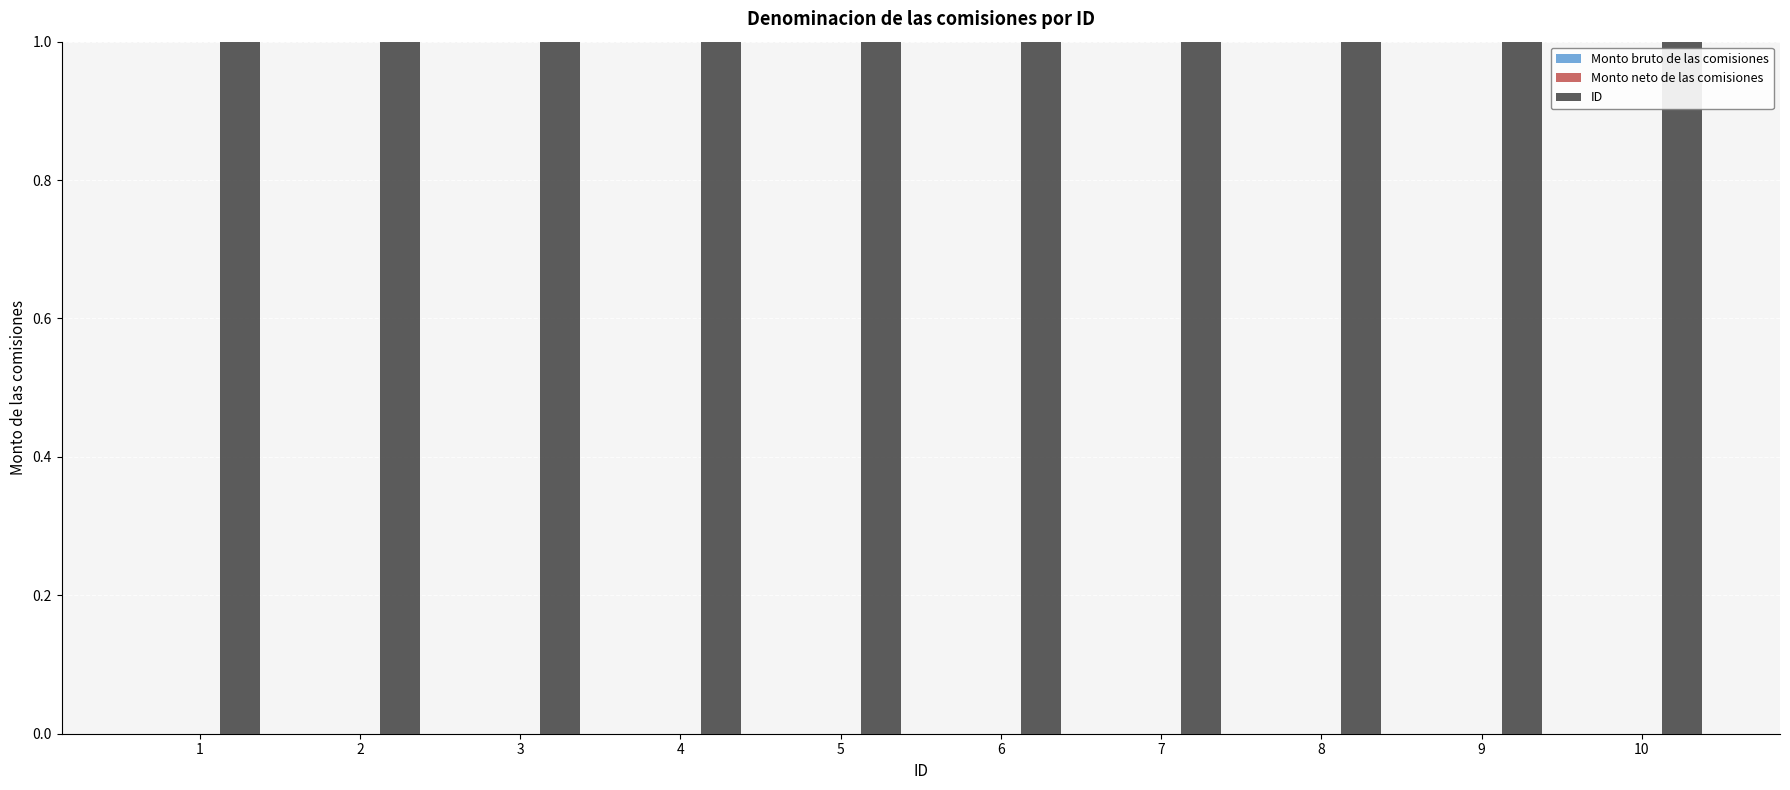

True or false: Monto bruto de las comisiones has a value of 0 at 3.

True